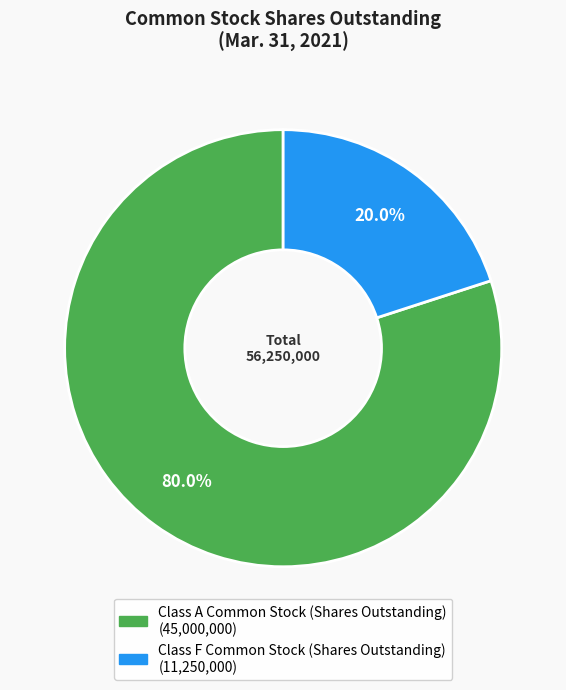

To the nearest percent, what is the difference between the Class A Common Stock (Shares Outstanding) and Class F Common Stock (Shares Outstanding) slice percentages?

60%